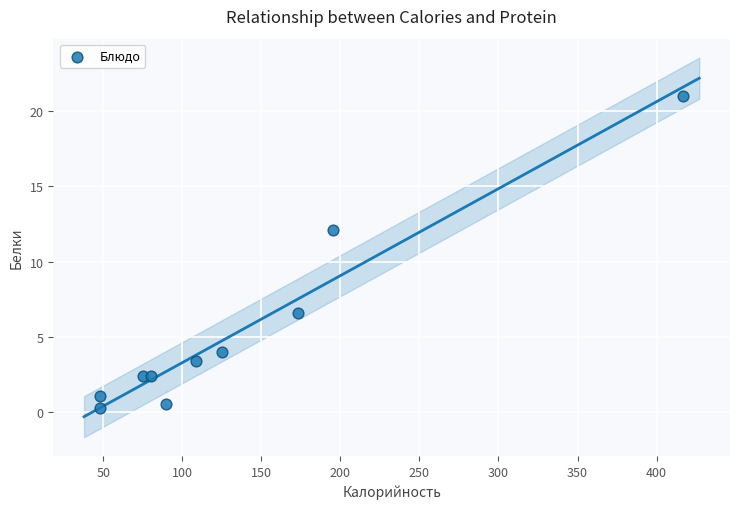

What is the range of X values (max minus min)?

369.2